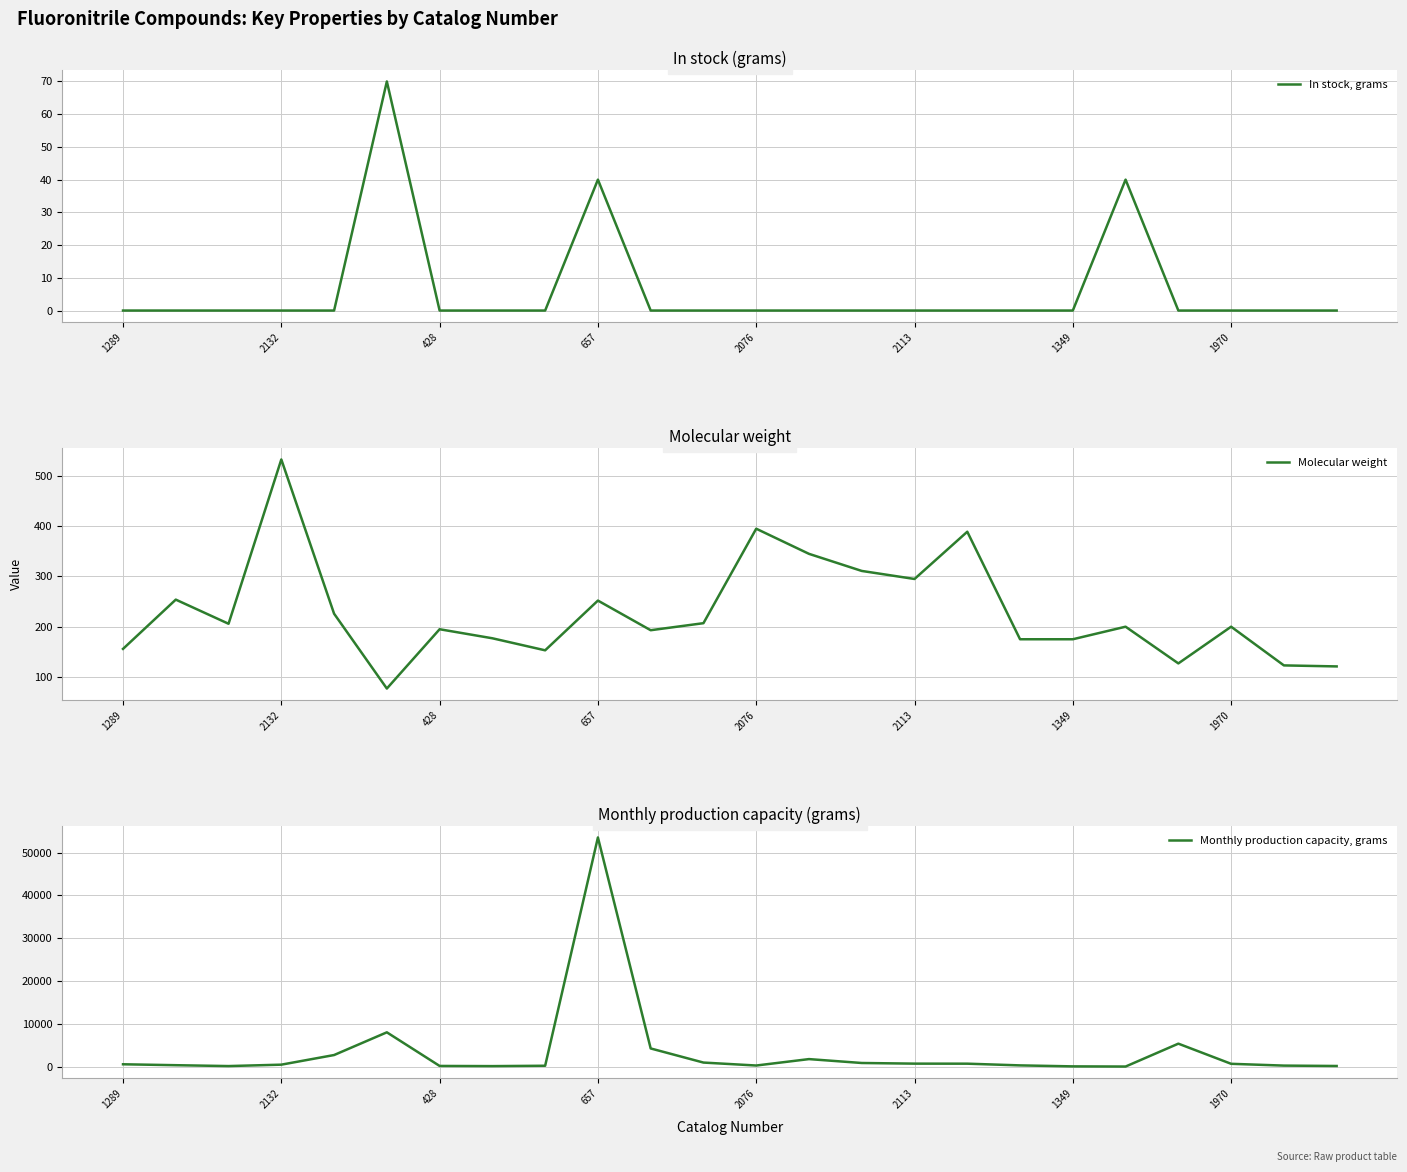

What are all the series names shown in the legend?

In stock, grams, Molecular weight, Monthly production capacity, grams